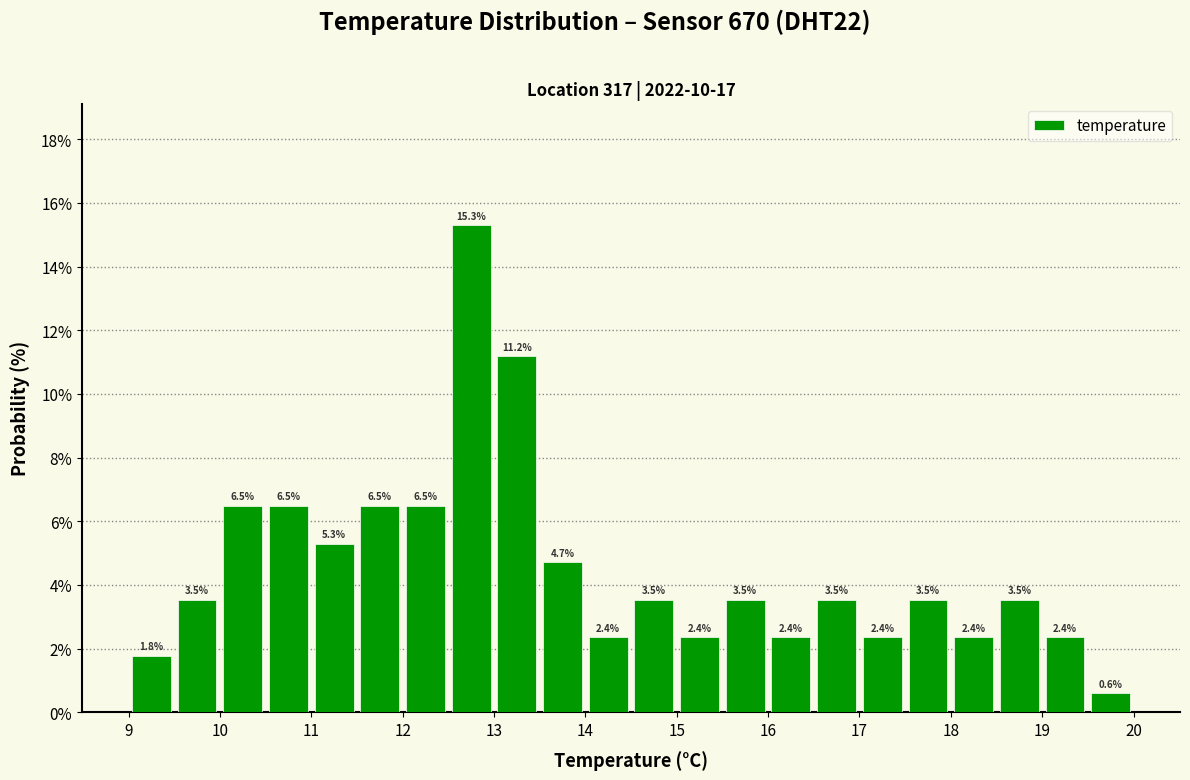

What is the height of the bar covering 17.0 to 17.5 on the x-axis?

2.4